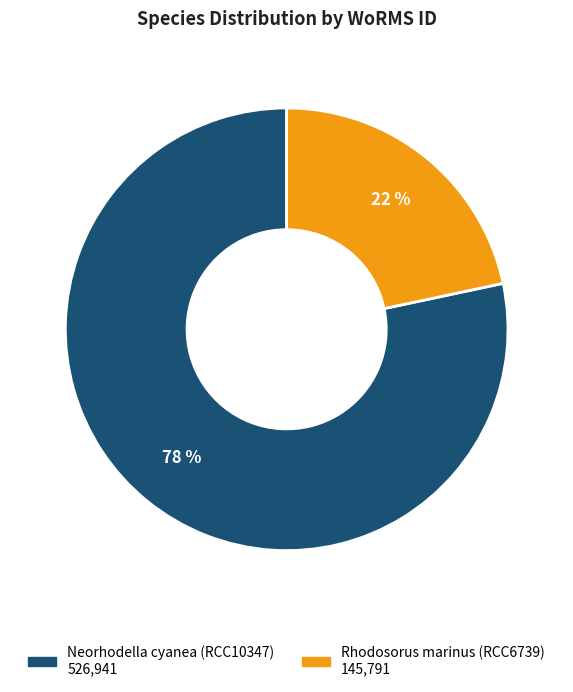

How many segments does this pie chart have?

2